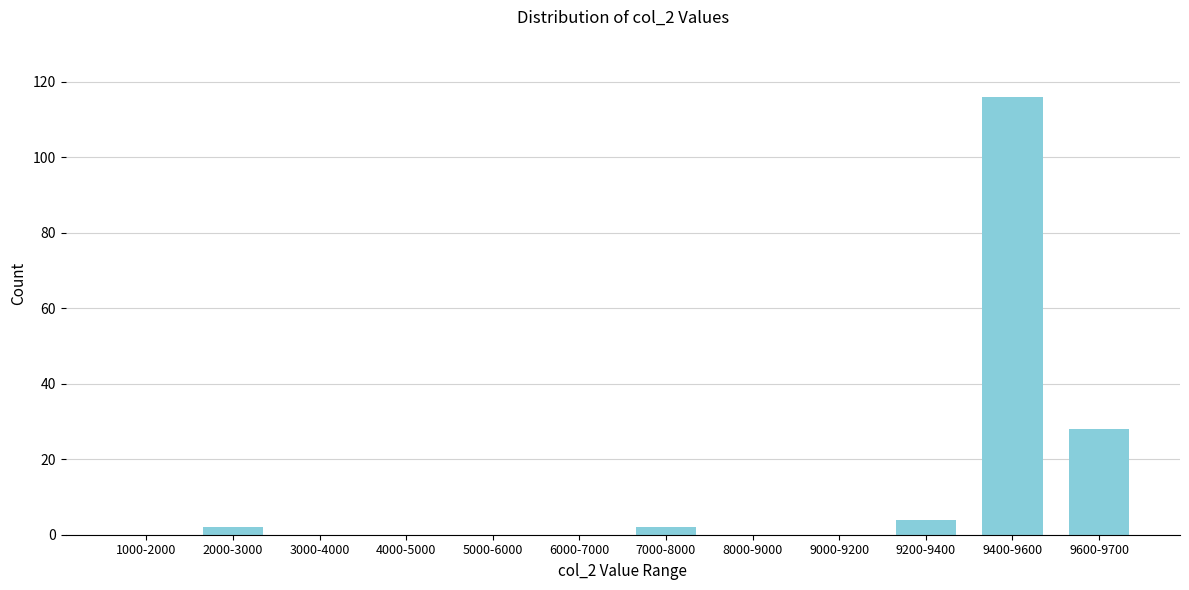

Reading right to left, what are all the values shown in this chart?

9600-9700=28	9400-9600=116	9200-9400=4	9000-9200=0	8000-9000=0	7000-8000=2	6000-7000=0	5000-6000=0	4000-5000=0	3000-4000=0	2000-3000=2	1000-2000=0